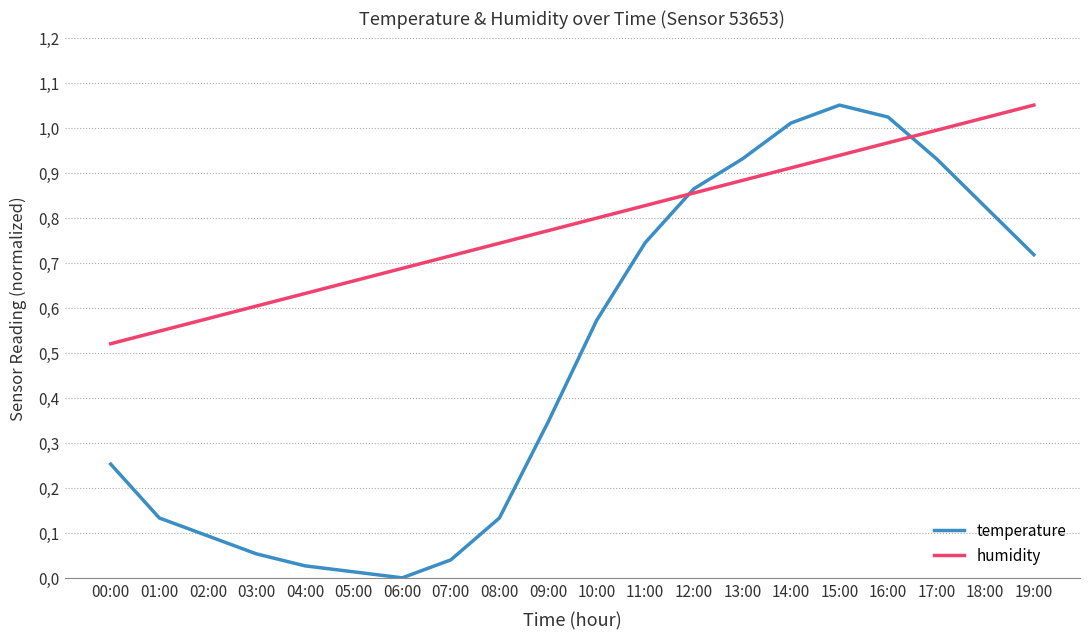

Is it true that humidity equals 0.2 at 01:00?

False